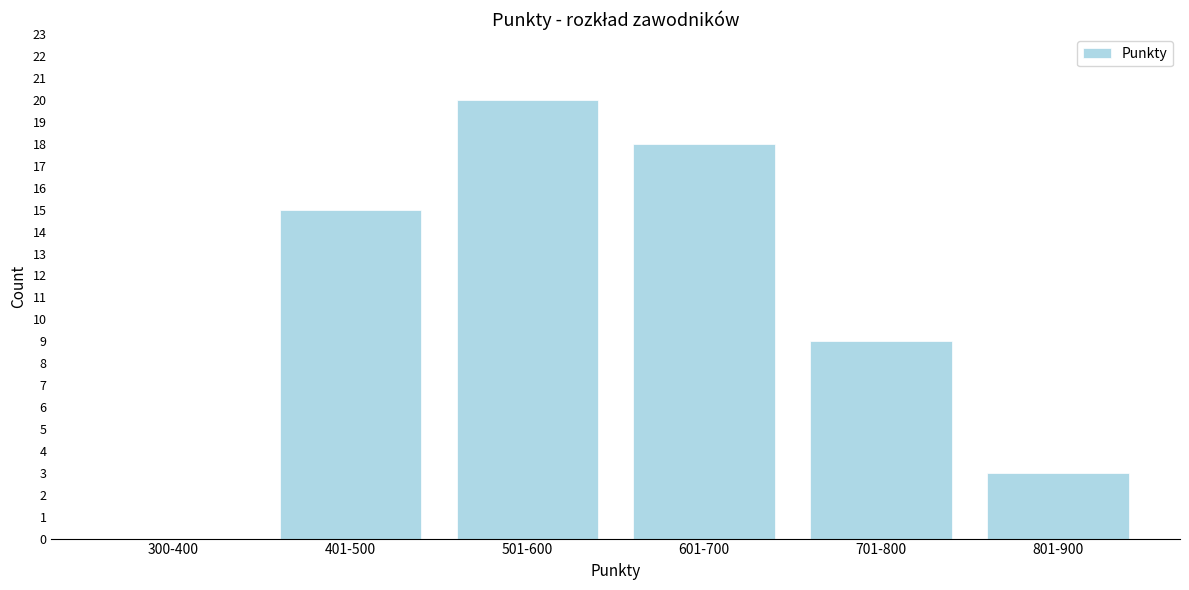

Reading right to left, what are all the values shown in this chart?

801-900=3	701-800=9	601-700=18	501-600=20	401-500=15	300-400=0